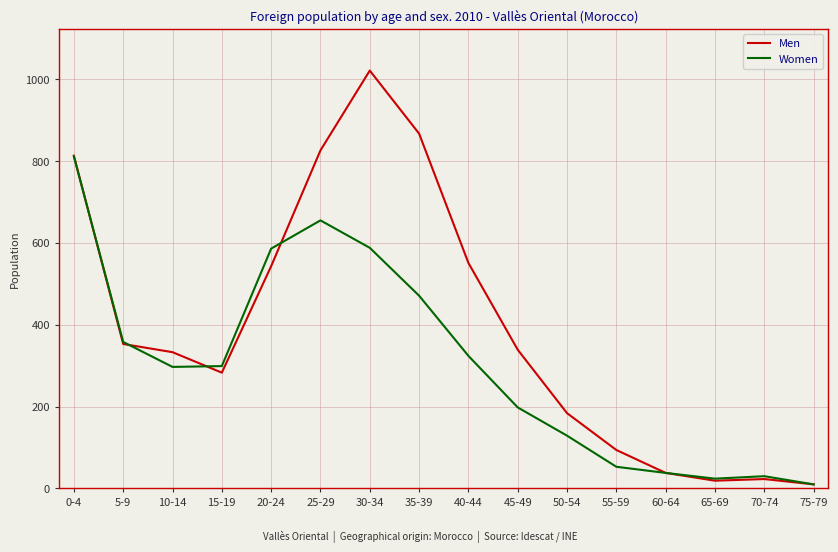

Which series has the largest total across all categories?

Men